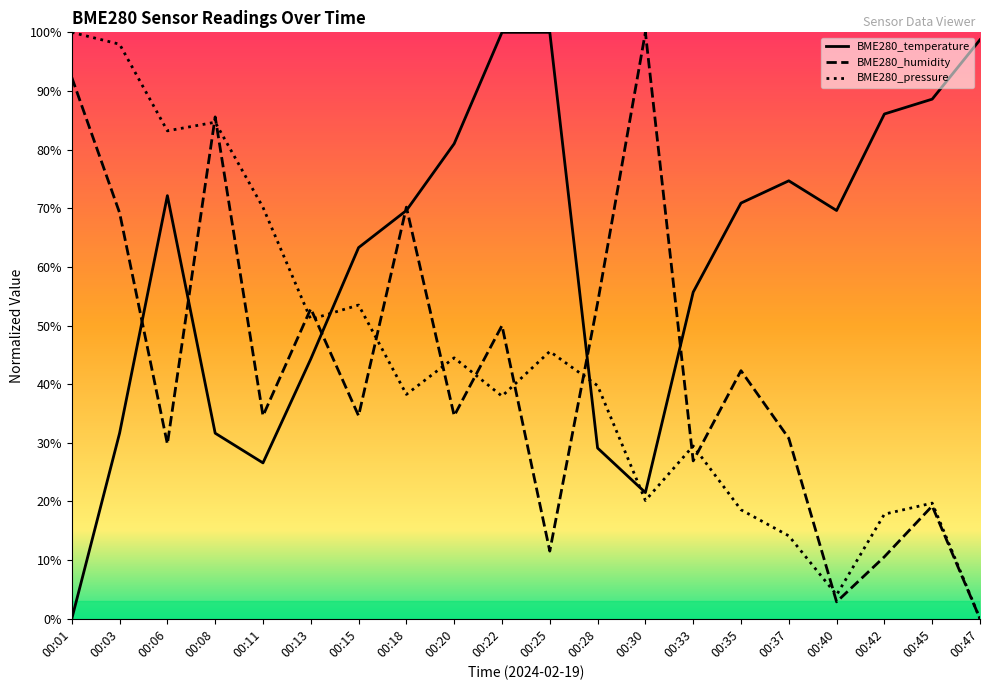

The BME280_temperature series shows 0.1 at 00:13. True or false?

False